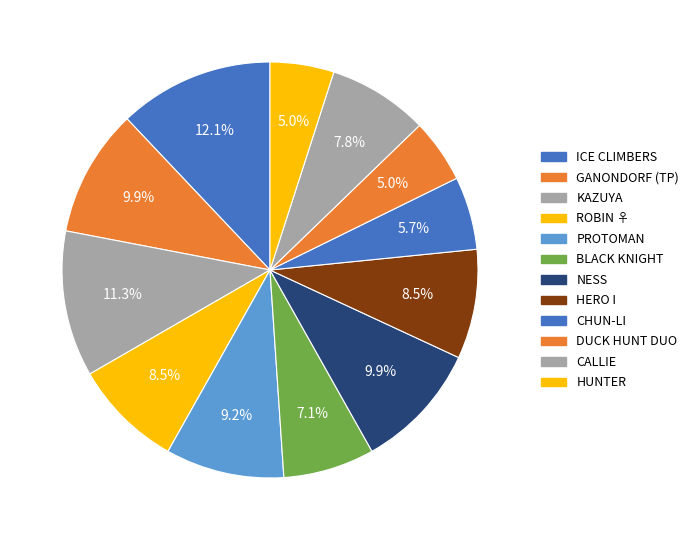

Is there any slice that represents more than half of the pie?

No